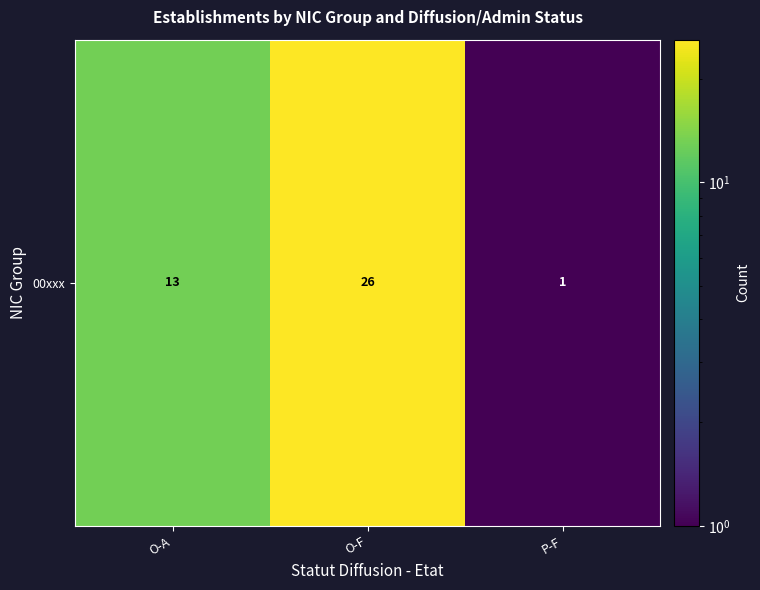

How many values exceed 13?

1